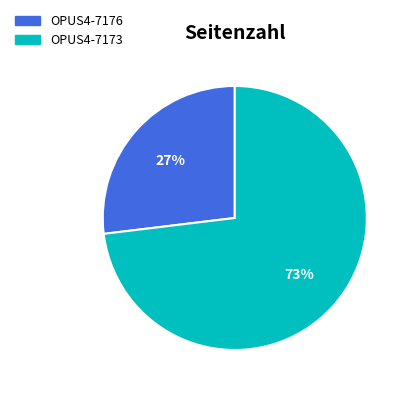

Which slice is the largest?

OPUS4-7173